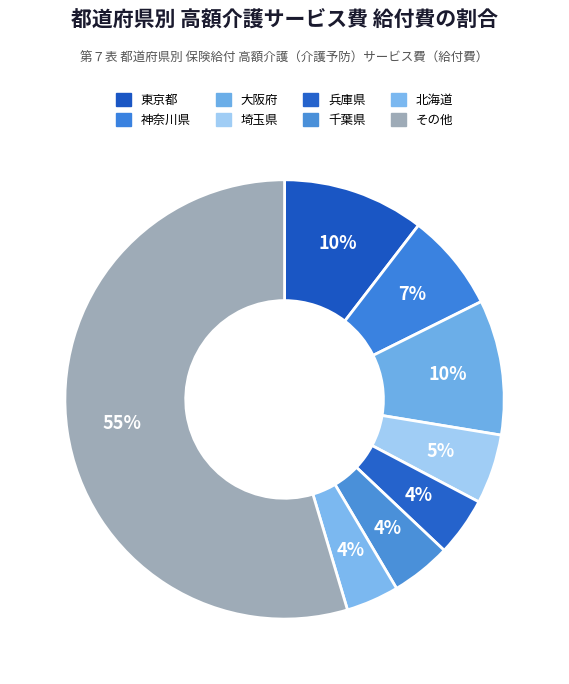

How many slices are in this pie chart?

8